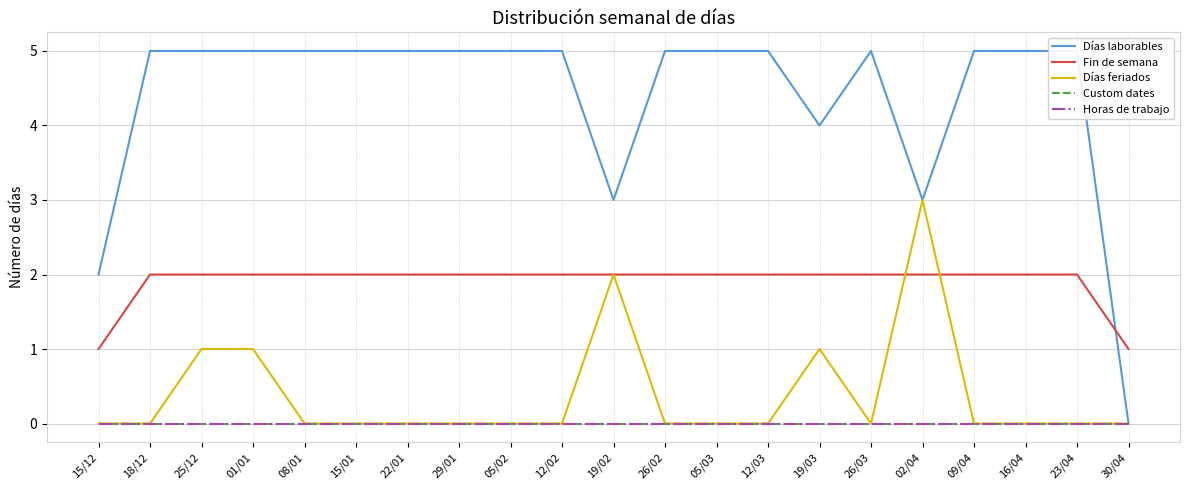

How many lines are shown in the chart?

5